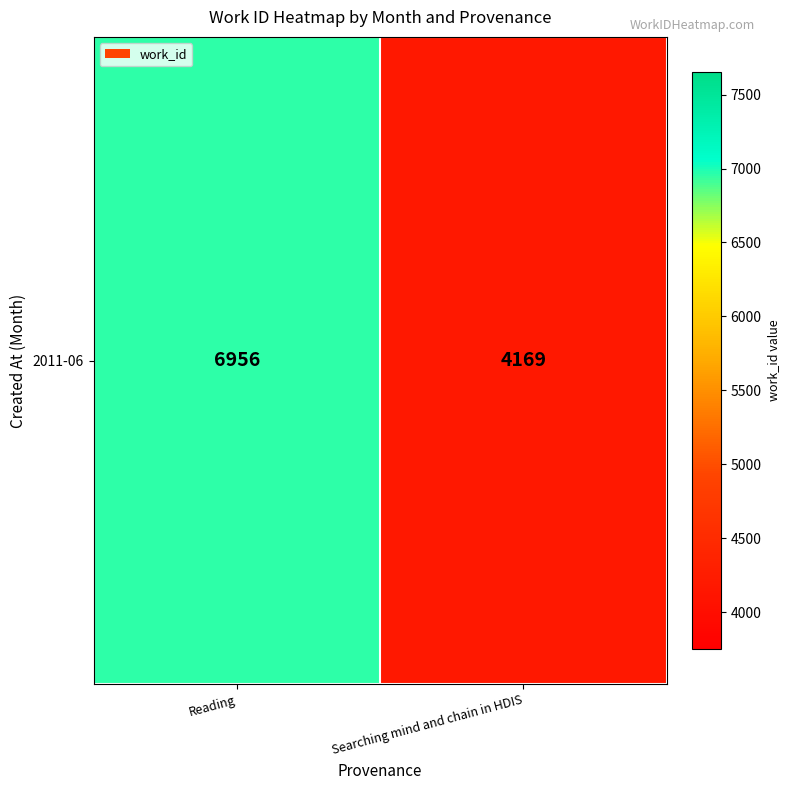

What is the change in value from Reading to Searching mind and chain in HDIS?

-2787